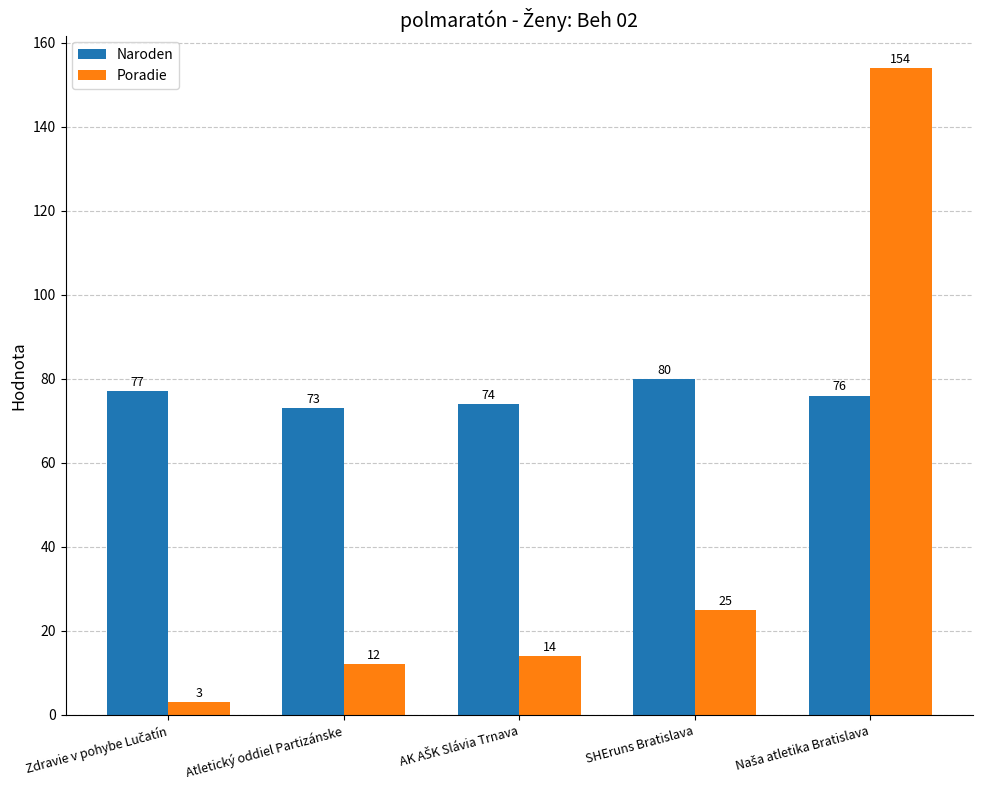

What is the difference between the maximum and minimum values in the Naroden series?

7